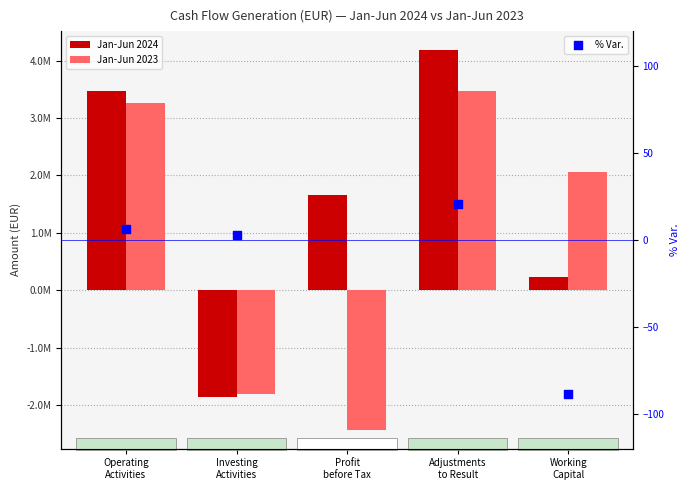

Is the value of Jan-Jun 2023 at Working
Capital greater than the value of Jan-Jun 2024 at Investing
Activities?

Yes